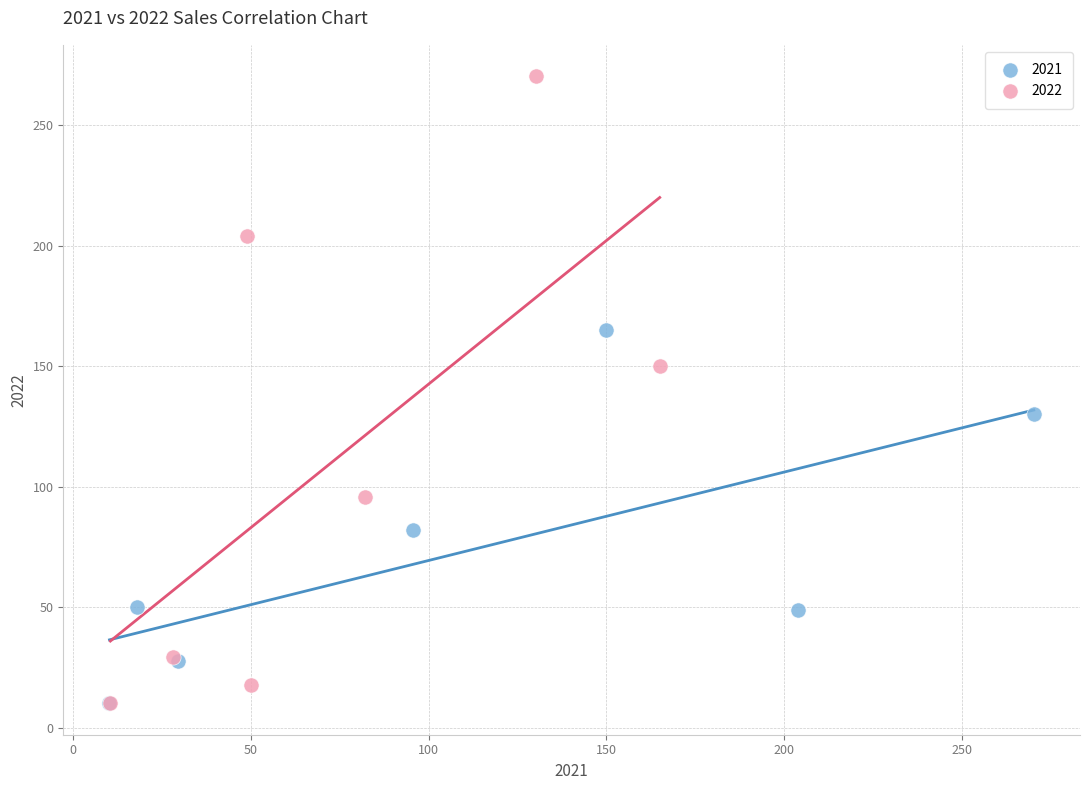

Which series has the widest spread of Y values?

2022